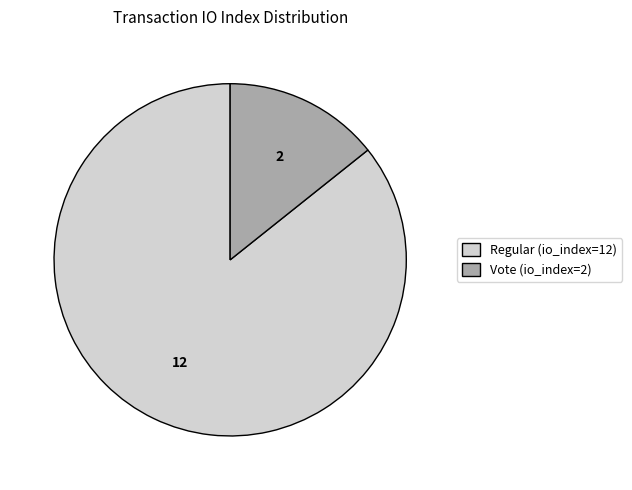

The Vote (io_index=2) slice represents 14% of the pie. True or false?

True